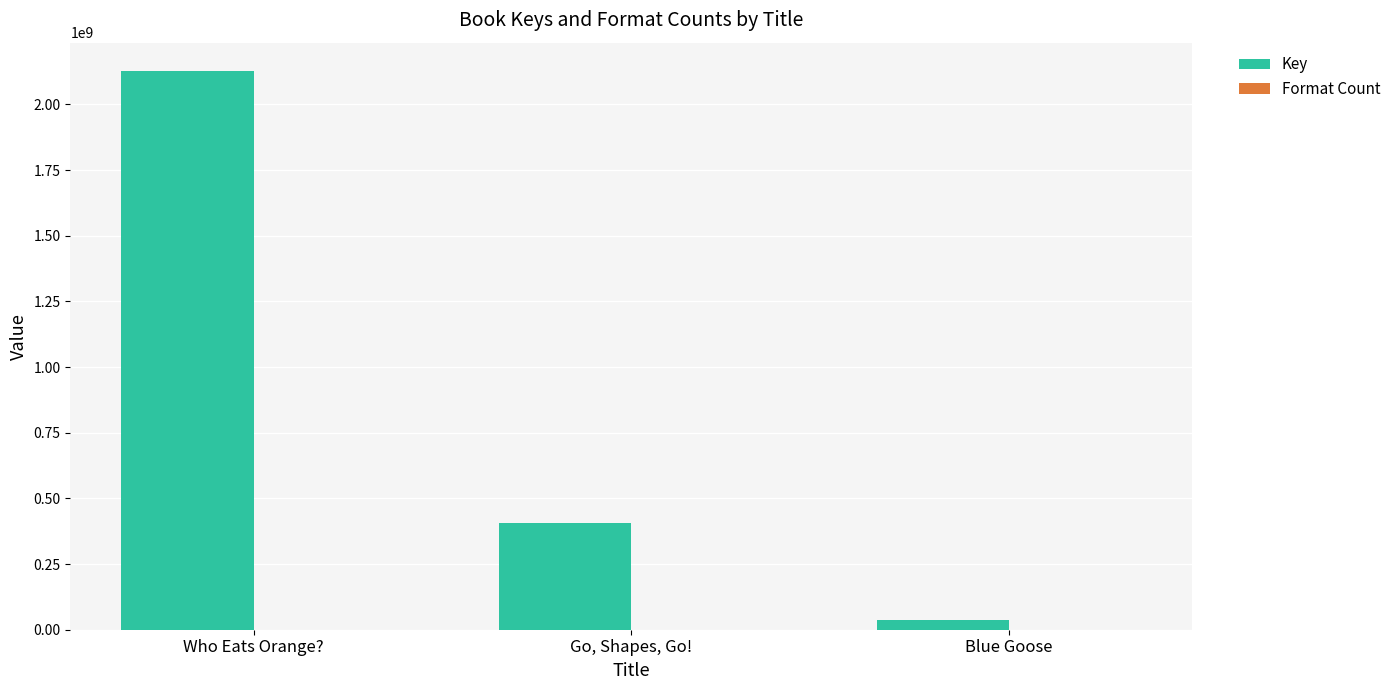

Which series changed the most between Who Eats Orange? and Blue Goose?

Key